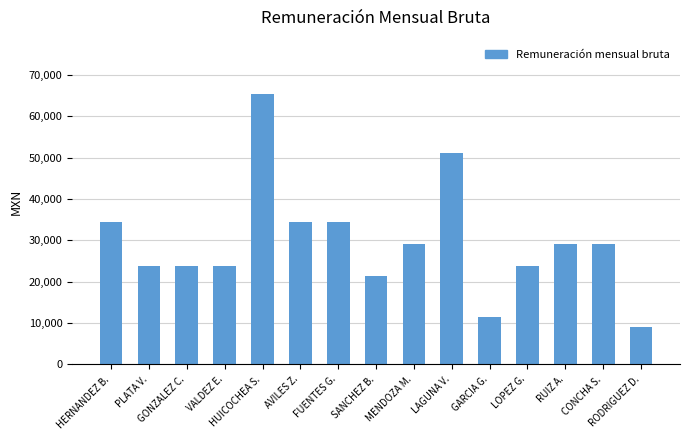

How many values are below 29100?

7